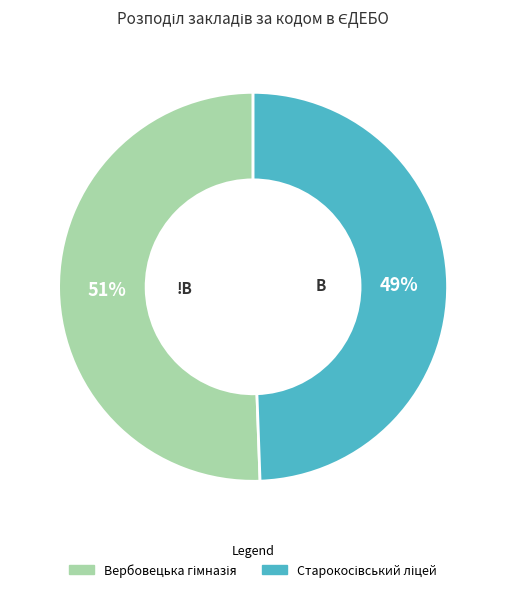

To the nearest percent, what is the average slice percentage?

50%